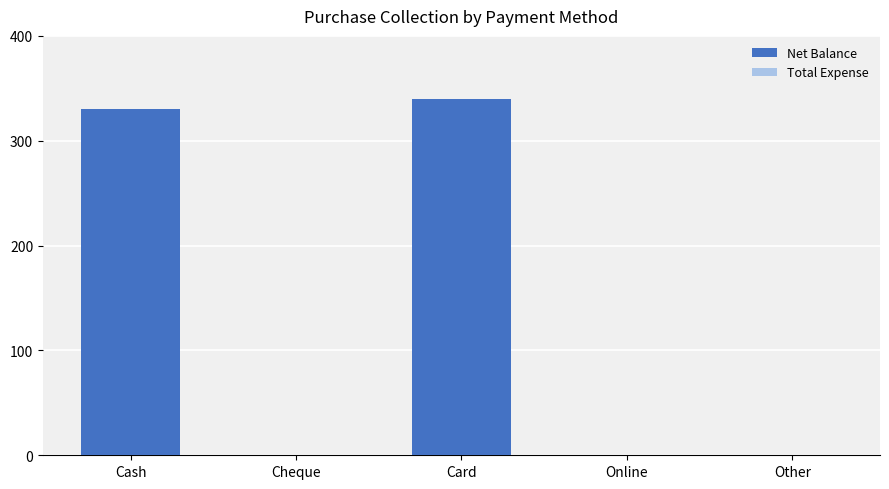

The value at Other is 0. True or false?

True